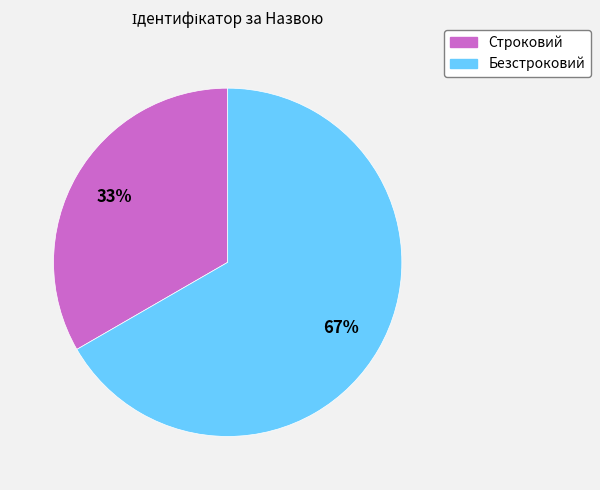

True or false: Строковий accounts for 40% of the total.

False